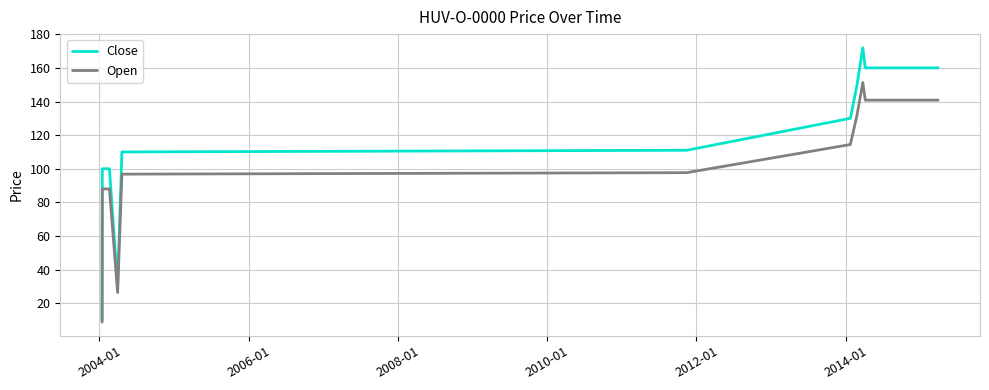

What are all the series names shown in the legend?

Close, Open